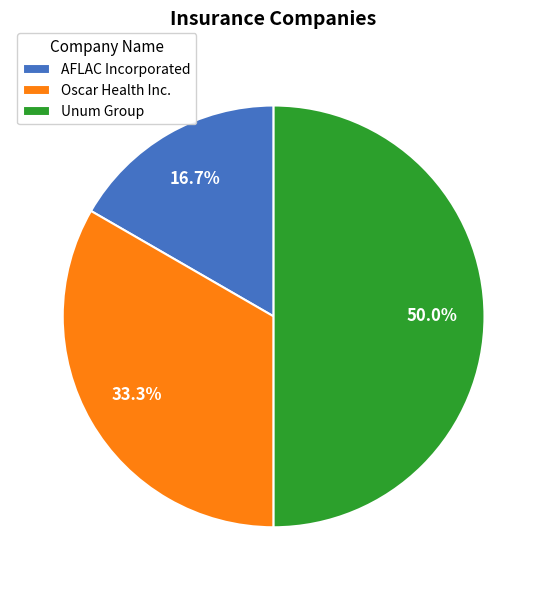

What is the ratio of the value at AFLAC Incorporated to the value at Oscar Health Inc.?

0.5